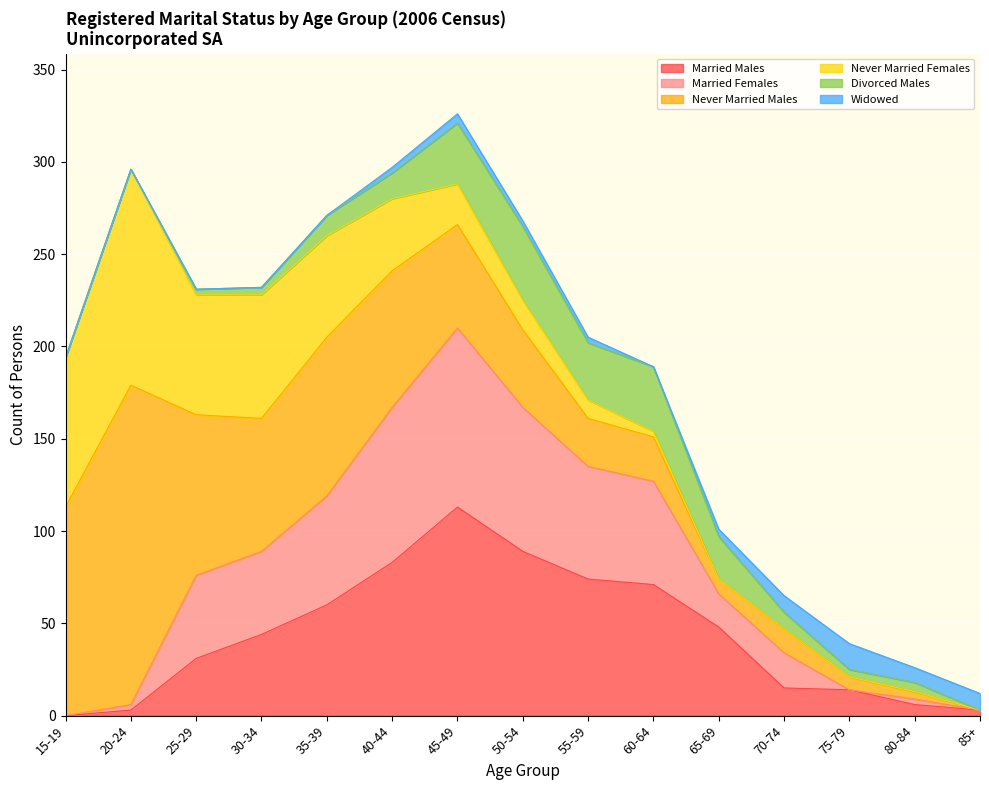

Which series changed the most between 60-64 and 75-79?

Married Males